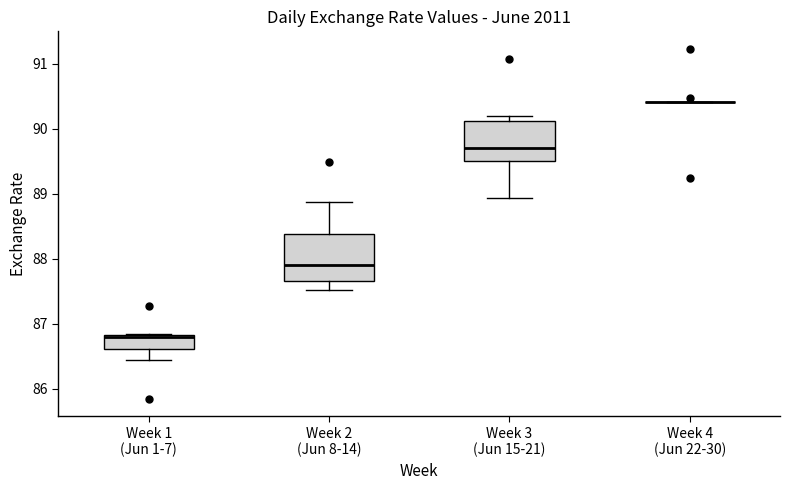

Where does the lower whisker of the box for Week 1 (Jun 1-7) end on the y-axis? The values are not printed on the chart, so give them approximately, as read against the axis.

86.4